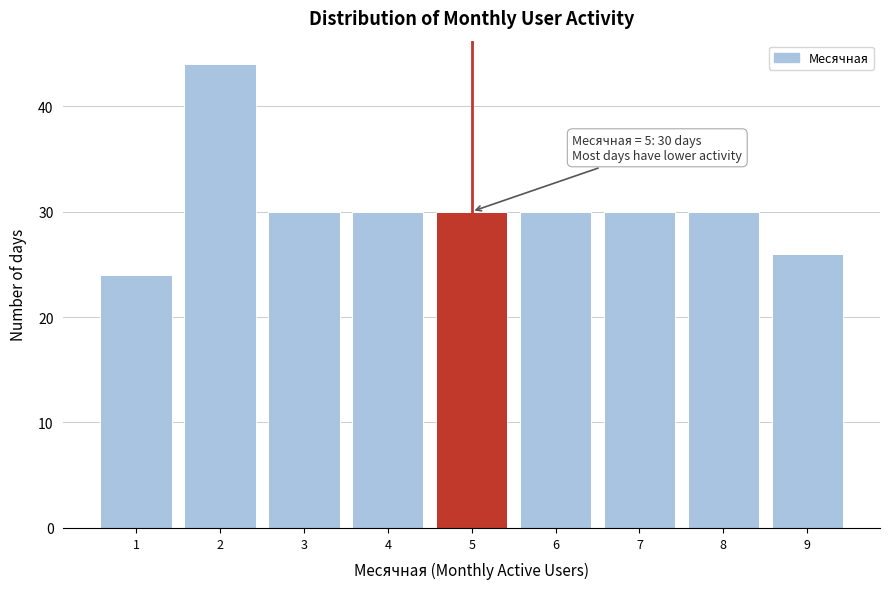

Which range on the x-axis has the tallest bar?

1.5 to 2.5